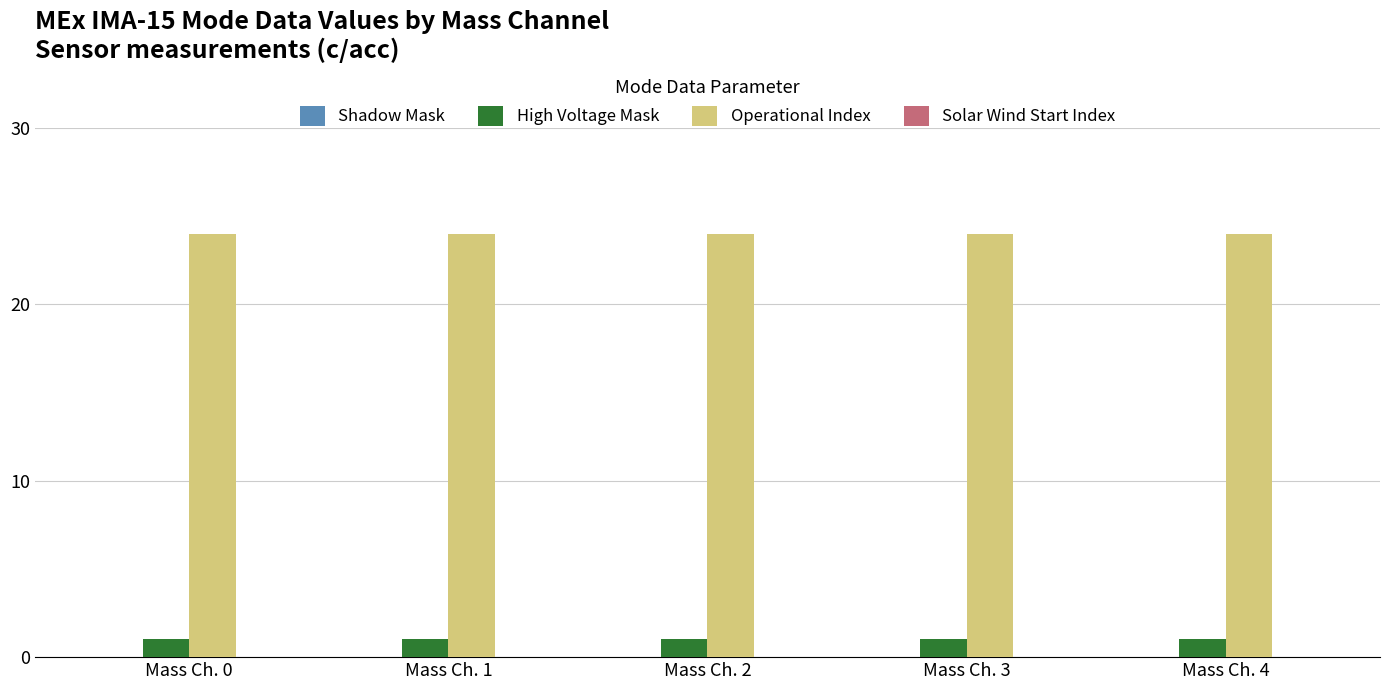

Rank the series at Mass Ch. 2 from highest to lowest value.

Operational Index, High Voltage Mask